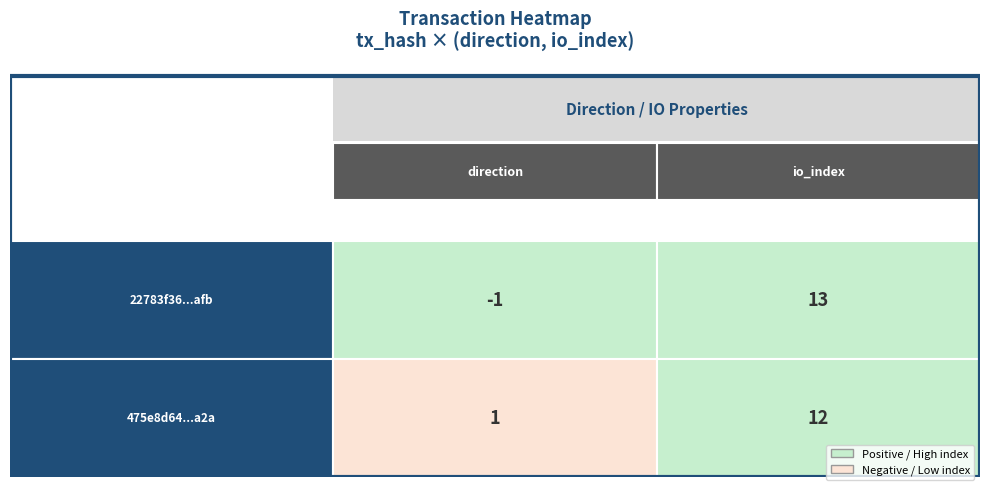

Rank the series at direction from lowest to highest value.

22783f36a60ff827c24533a5f801df5fdbf5afb, 475e8d6454e6490aaded1ad7ef194c7d5138d2a